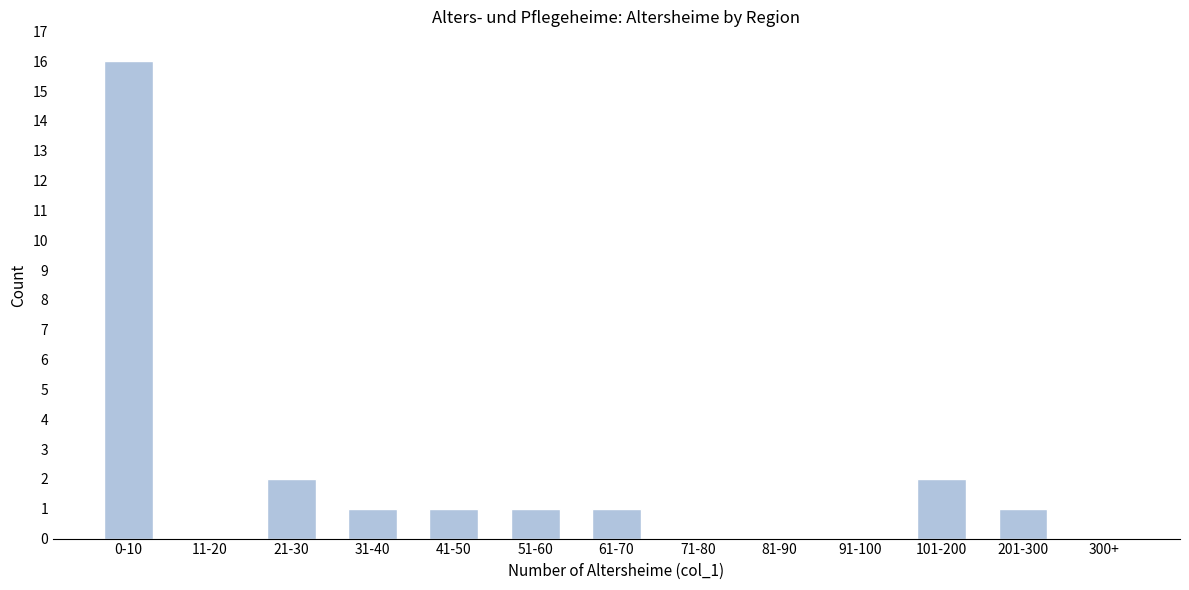

Reading left to right, what are all the values shown in this chart?

0-10=16	11-20=0	21-30=2	31-40=1	41-50=1	51-60=1	61-70=1	71-80=0	81-90=0	91-100=0	101-200=2	201-300=1	300+=0